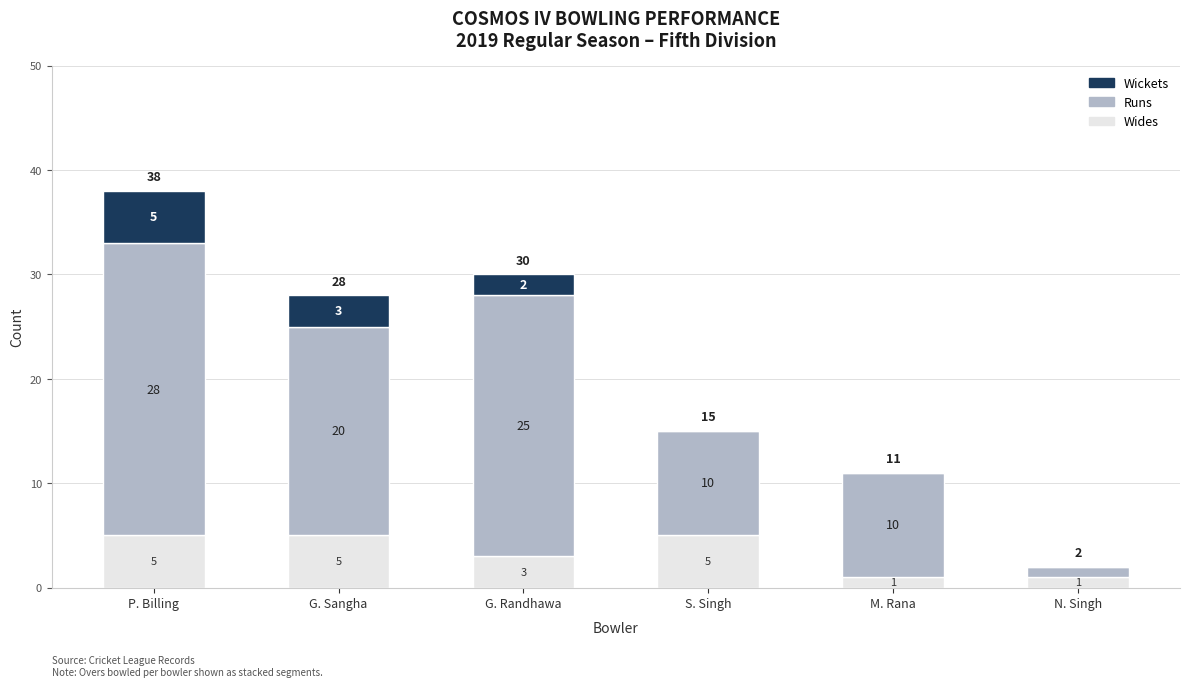

What is the sum of all Wides values?

20